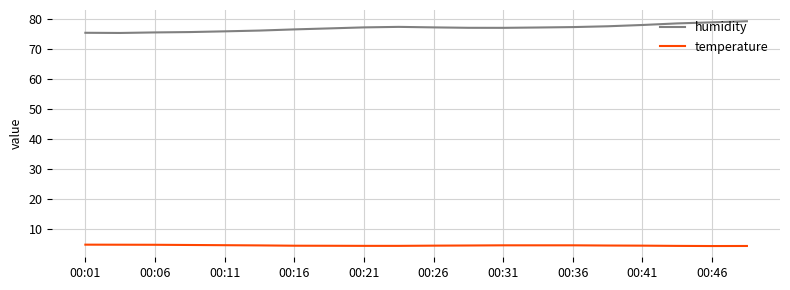

List the series in order of their overall mean, highest first.

humidity, temperature